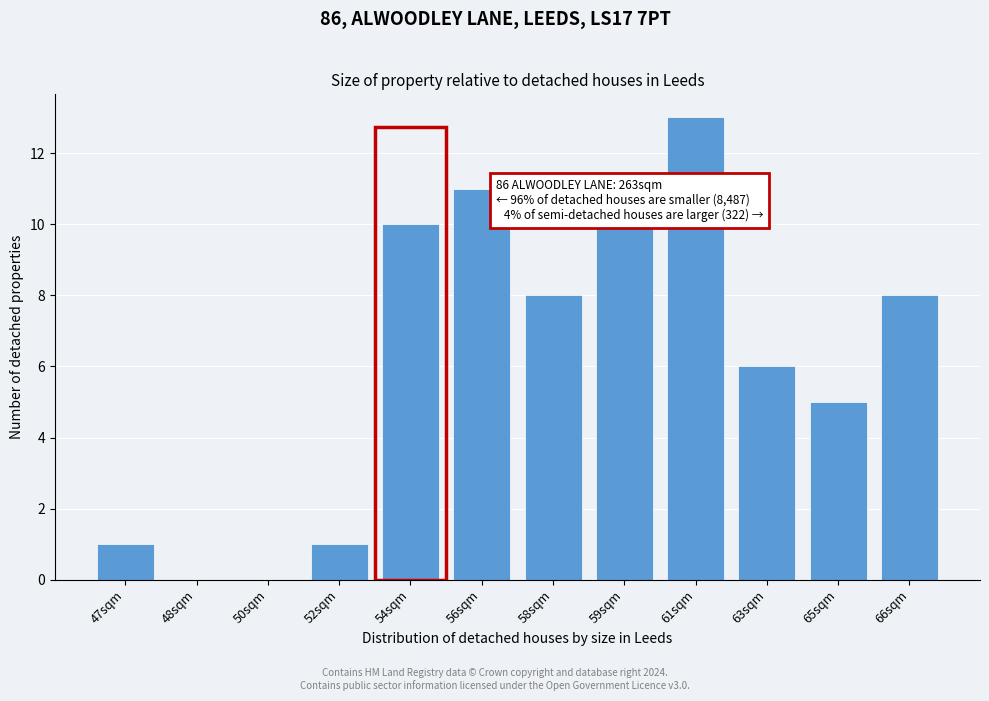

Reading right to left, transcribe all the data shown in this chart.

66sqm=8	65sqm=5	63sqm=6	61sqm=13	59sqm=10	58sqm=8	56sqm=11	54sqm=10	52sqm=1	50sqm=0	48sqm=0	47sqm=1